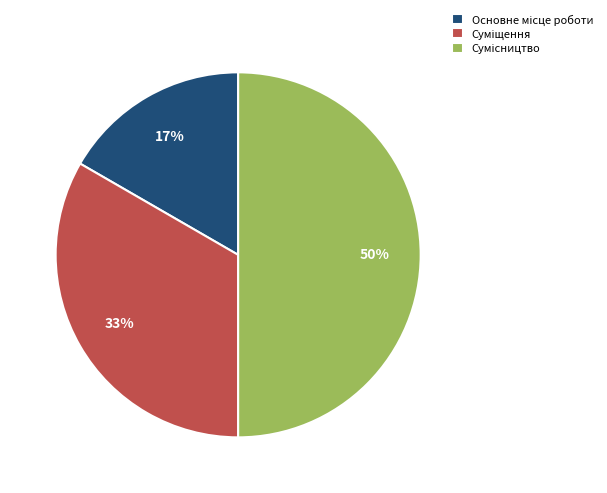

To the nearest percent, what is the difference between the largest and smallest slice percentages?

33%